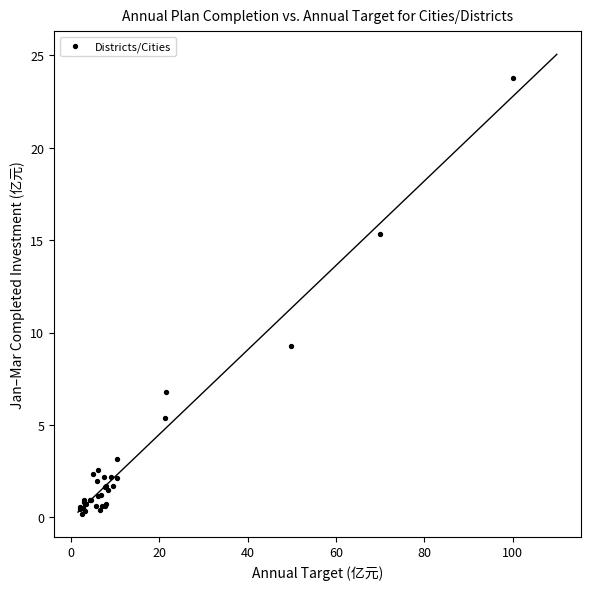

What Y value in the scatter plot is closest to 11?

9.3